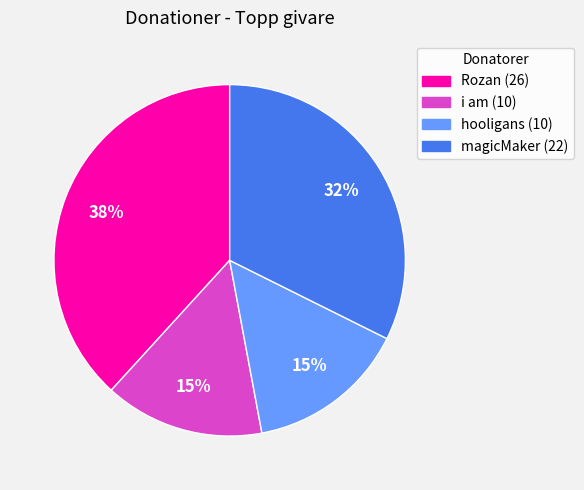

To the nearest percent, what portion does magicMaker (22) represent?

32%